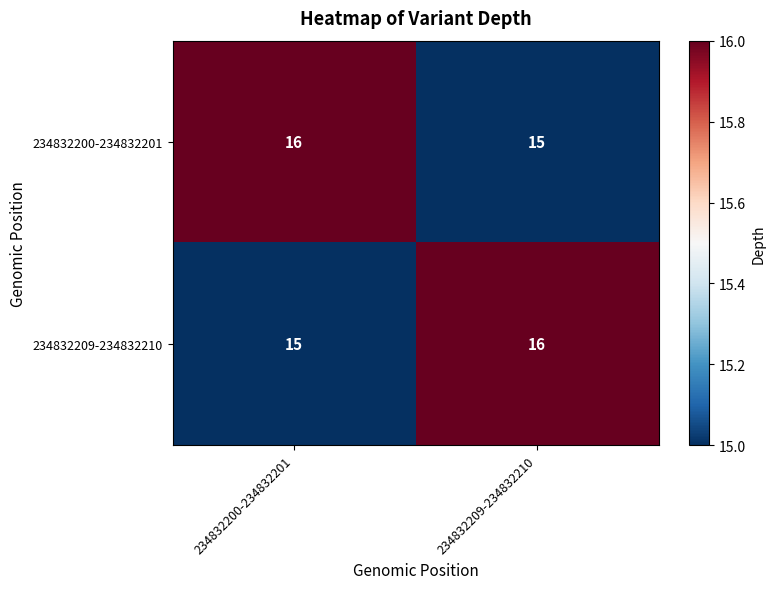

What is the maximum value for 234832209-234832210?

16